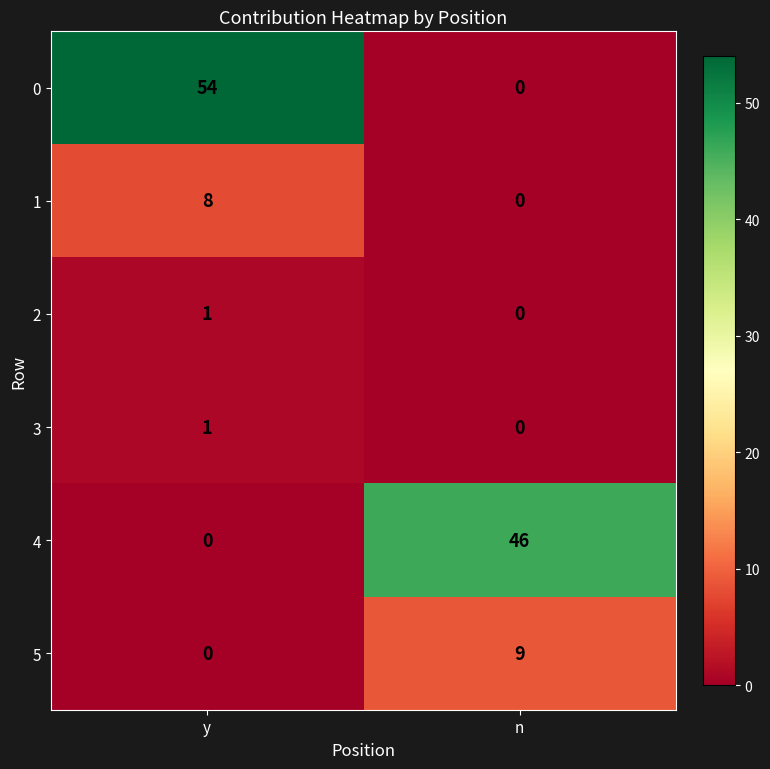

Which category has the highest value across all series?

y